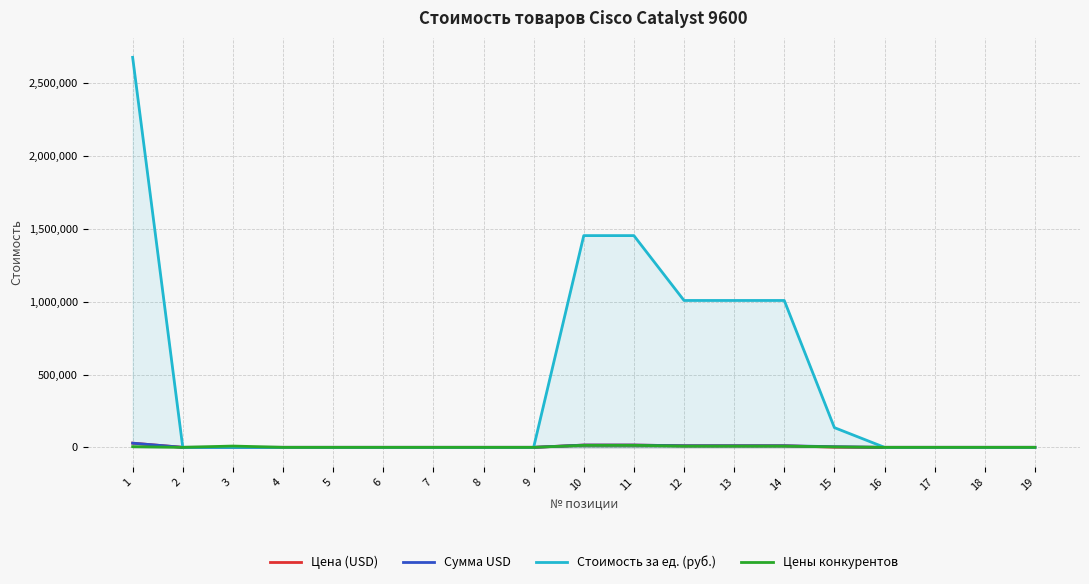

True or false: Стоимость за ед. (руб.) and Цены конкурентов cross at least once.

False